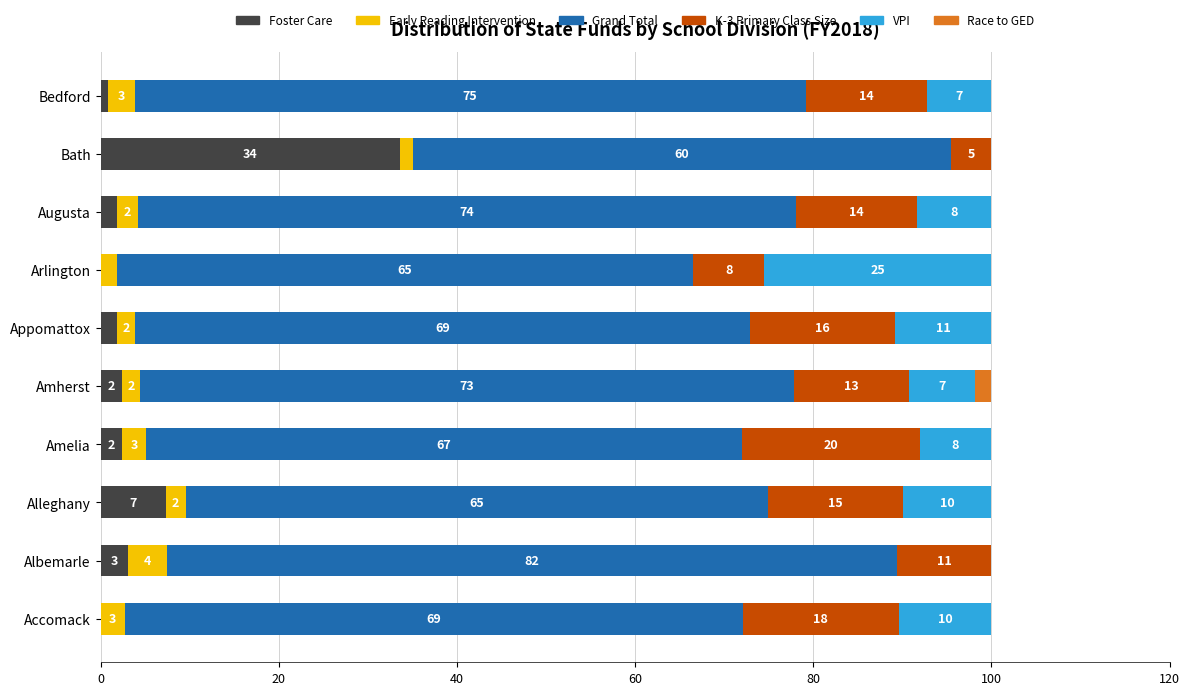

What is the total value across all series at Albemarle?

100.0